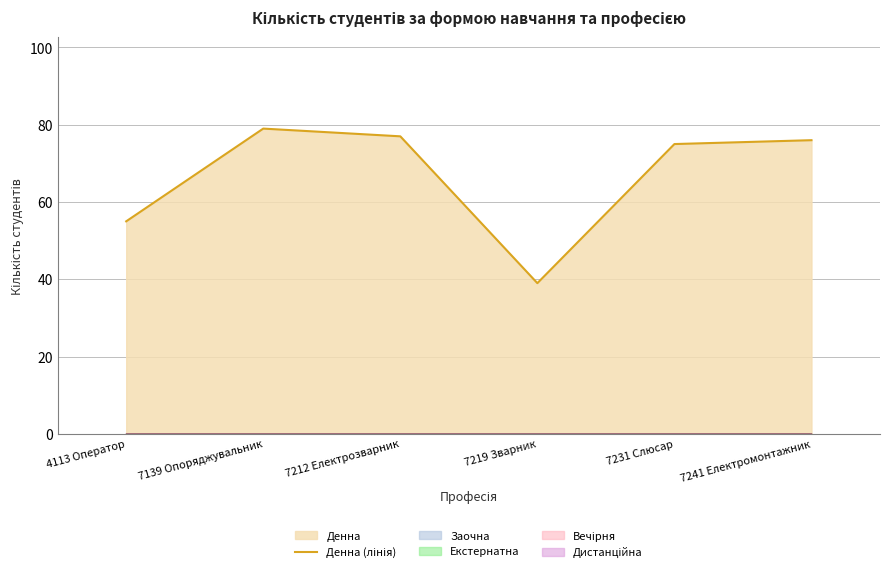

What is the sum of all values?

401